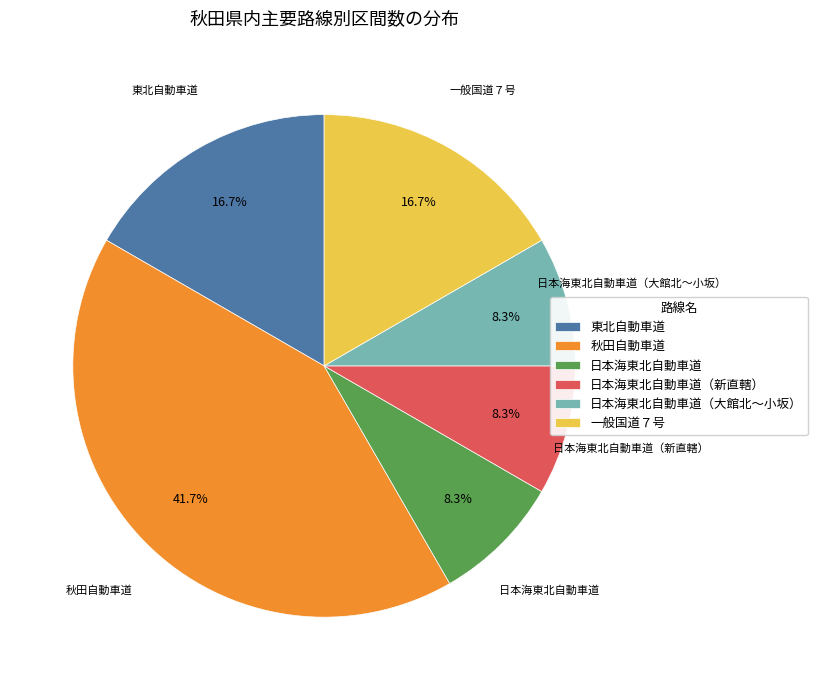

What percentage is NOT represented by 東北自動車道?

83.3%